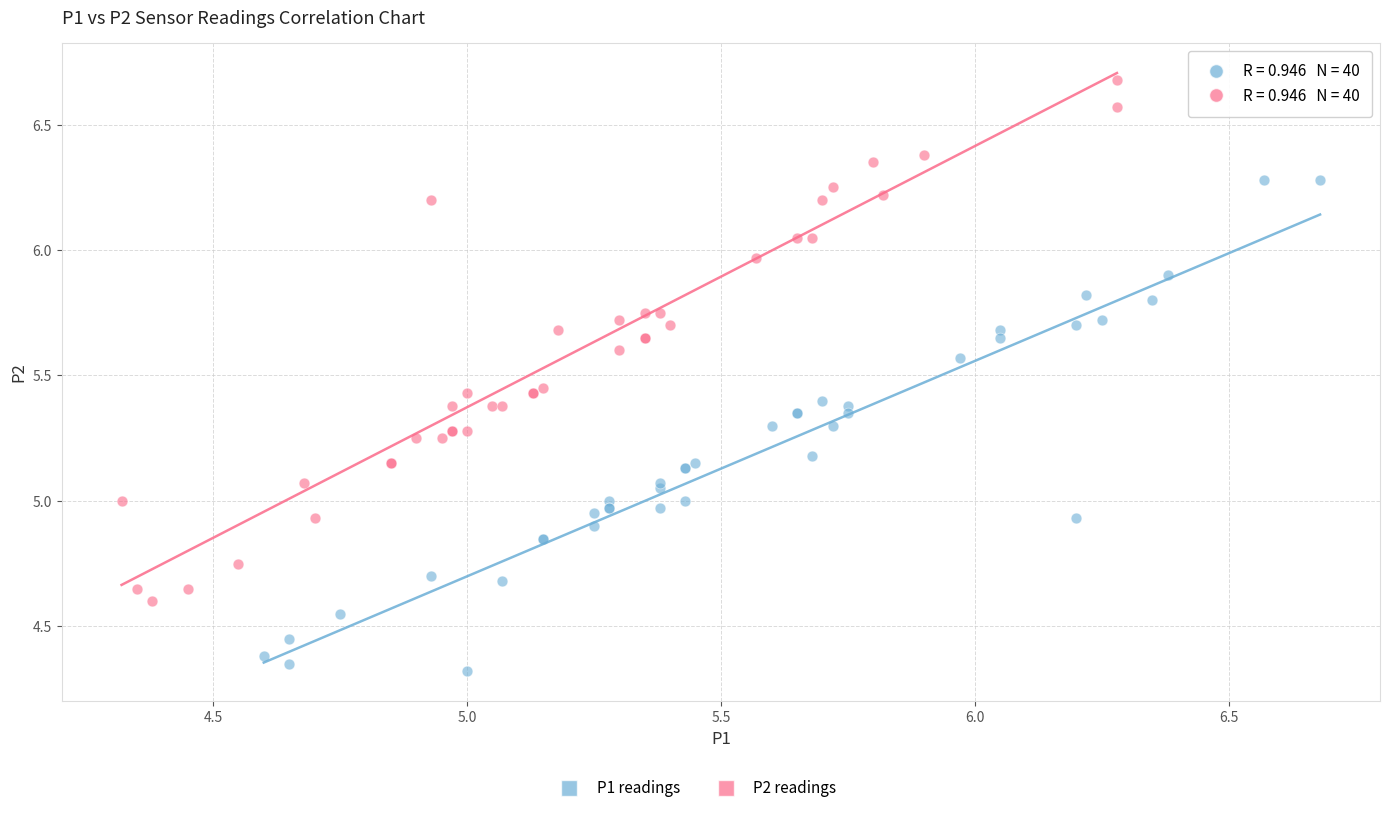

Which series reaches the maximum Y coordinate?

P2 readings